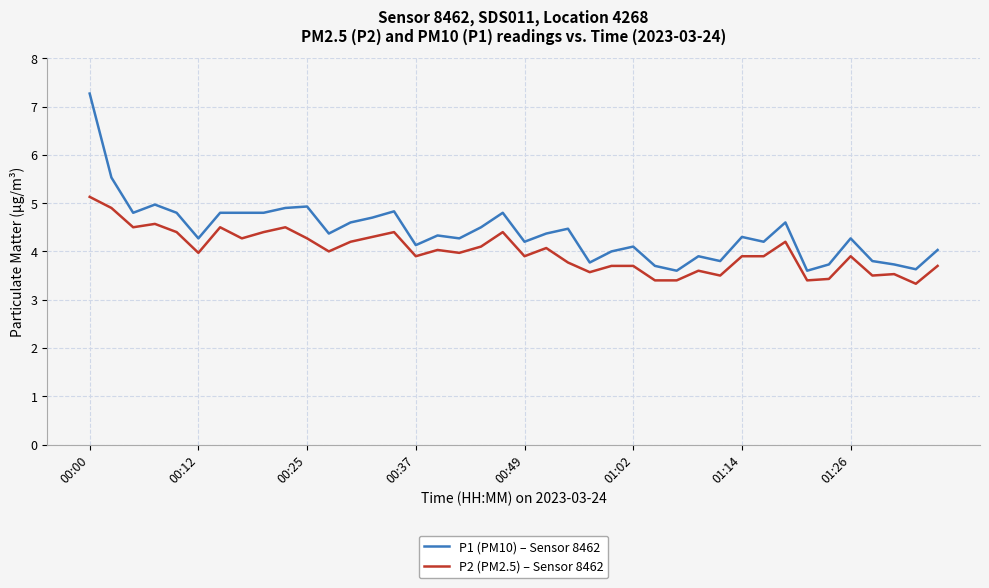

Which series has the largest total across all categories?

P1 (PM10) – Sensor 8462